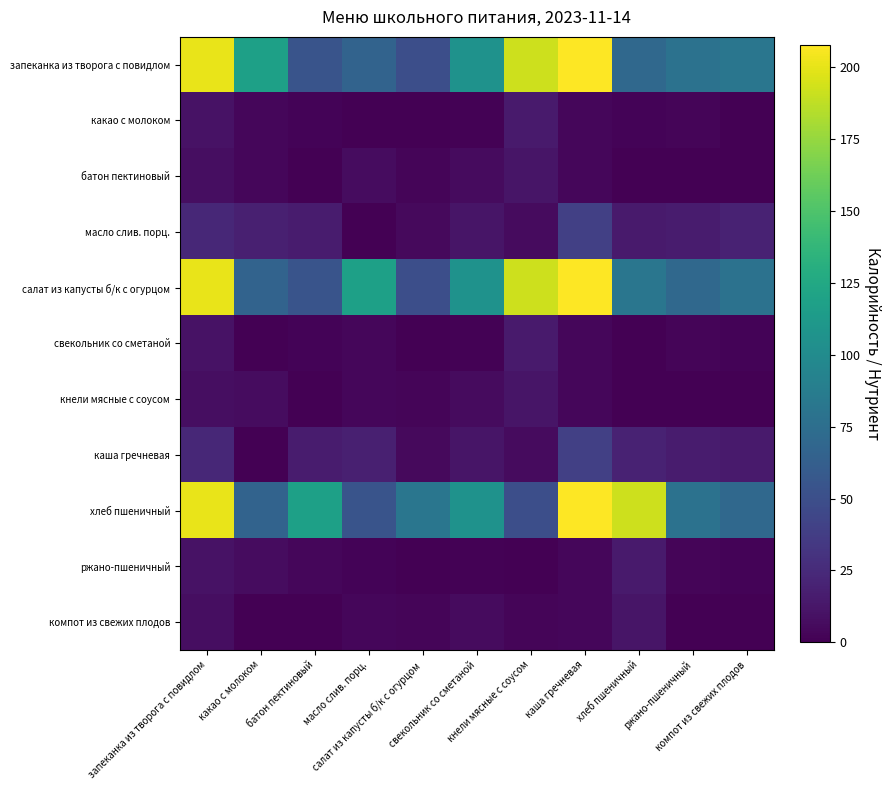

Reading left to right, list all the values displayed in this chart.

запеканка из творога с повидлом: запеканка из творога с повидлом=201.0	какао с молоком=118.5	батон пектиновый=54.0	масло слив. порц.=66.0	салат из капусты б/к с огурцом=50.0	свекольник со сметаной=106.0	кнели мясные с соусом=192.0	каша гречневая=208.0	хлеб пшеничный=70.0	ржано-пшеничный=78.0	компот из свежих плодов=82.0
какао с молоком: запеканка из творога с повидлом=10.0	какао с молоком=4.0	батон пектиновый=2.0	масло слив. порц.=0.0	салат из капусты б/к с огурцом=0.5	свекольник со сметаной=1.0	кнели мясные с соусом=15.0	каша гречневая=4.0	хлеб пшеничный=2.0	ржано-пшеничный=2.6	компот из свежих плодов=0.0
батон пектиновый: запеканка из творога с повидлом=8.0	какао с молоком=4.0	батон пектиновый=0.1	масло слив. порц.=7.0	салат из капусты б/к с огурцом=3.0	свекольник со сметаной=6.0	кнели мясные с соусом=12.0	каша гречневая=4.0	хлеб пшеничный=0.2	ржано-пшеничный=0.5	компот из свежих плодов=0.0
масло слив. порц.: запеканка из творога с повидлом=23.0	какао с молоком=18.0	батон пектиновый=15.9	масло слив. порц.=0.1	салат из капусты б/к с огурцом=5.0	свекольник со сметаной=12.0	кнели мясные с соусом=6.0	каша гречневая=39.0	хлеб пшеничный=15.0	ржано-пшеничный=16.0	компот из свежих плодов=20.0
салат из капусты б/к с огурцом: запеканка из творога с повидлом=201.0	какао с молоком=66.0	батон пектиновый=54.0	масло слив. порц.=118.5	салат из капусты б/к с огурцом=50.0	свекольник со сметаной=106.0	кнели мясные с соусом=192.0	каша гречневая=208.0	хлеб пшеничный=82.0	ржано-пшеничный=70.0	компот из свежих плодов=78.0
свекольник со сметаной: запеканка из творога с повидлом=10.0	какао с молоком=0.0	батон пектиновый=2.0	масло слив. порц.=4.0	салат из капусты б/к с огурцом=0.5	свекольник со сметаной=1.0	кнели мясные с соусом=15.0	каша гречневая=4.0	хлеб пшеничный=0.0	ржано-пшеничный=2.6	компот из свежих плодов=2.0
кнели мясные с соусом: запеканка из творога с повидлом=8.0	какао с молоком=7.0	батон пектиновый=0.1	масло слив. порц.=4.0	салат из капусты б/к с огурцом=3.0	свекольник со сметаной=6.0	кнели мясные с соусом=12.0	каша гречневая=4.0	хлеб пшеничный=0.0	ржано-пшеничный=0.5	компот из свежих плодов=0.2
каша гречневая: запеканка из творога с повидлом=23.0	какао с молоком=0.1	батон пектиновый=15.9	масло слив. порц.=18.0	салат из капусты б/к с огурцом=5.0	свекольник со сметаной=12.0	кнели мясные с соусом=6.0	каша гречневая=39.0	хлеб пшеничный=20.0	ржано-пшеничный=16.0	компот из свежих плодов=15.0
хлеб пшеничный: запеканка из творога с повидлом=201.0	какао с молоком=66.0	батон пектиновый=118.5	масло слив. порц.=54.0	салат из капусты б/к с огурцом=82.0	свекольник со сметаной=106.0	кнели мясные с соусом=50.0	каша гречневая=208.0	хлеб пшеничный=192.0	ржано-пшеничный=78.0	компот из свежих плодов=70.0
ржано-пшеничный: запеканка из творога с повидлом=10.0	какао с молоком=7.0	батон пектиновый=4.0	масло слив. порц.=2.0	салат из капусты б/к с огурцом=0.0	свекольник со сметаной=1.0	кнели мясные с соусом=0.5	каша гречневая=4.0	хлеб пшеничный=15.0	ржано-пшеничный=2.6	компот из свежих плодов=2.0
компот из свежих плодов: запеканка из творога с повидлом=8.0	какао с молоком=0.1	батон пектиновый=0.1	масло слив. порц.=4.0	салат из капусты б/к с огурцом=3.0	свекольник со сметаной=6.0	кнели мясные с соусом=3.0	каша гречневая=4.0	хлеб пшеничный=12.0	ржано-пшеничный=0.5	компот из свежих плодов=0.2